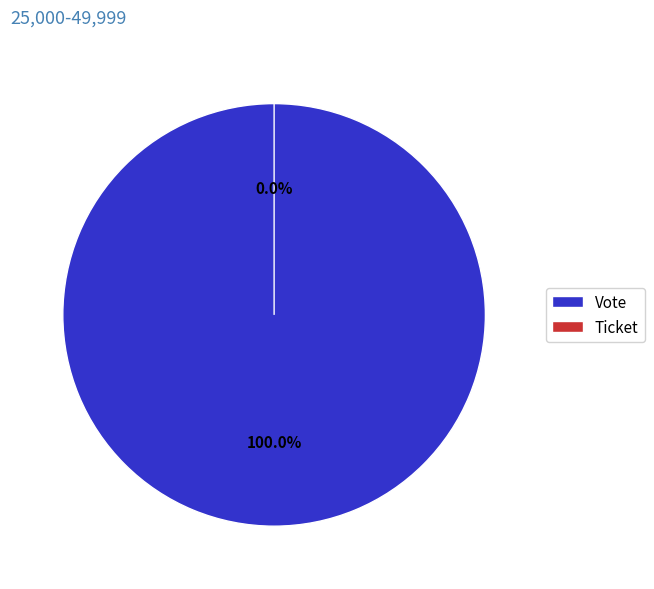

What is the smallest slice in the pie chart?

Ticket